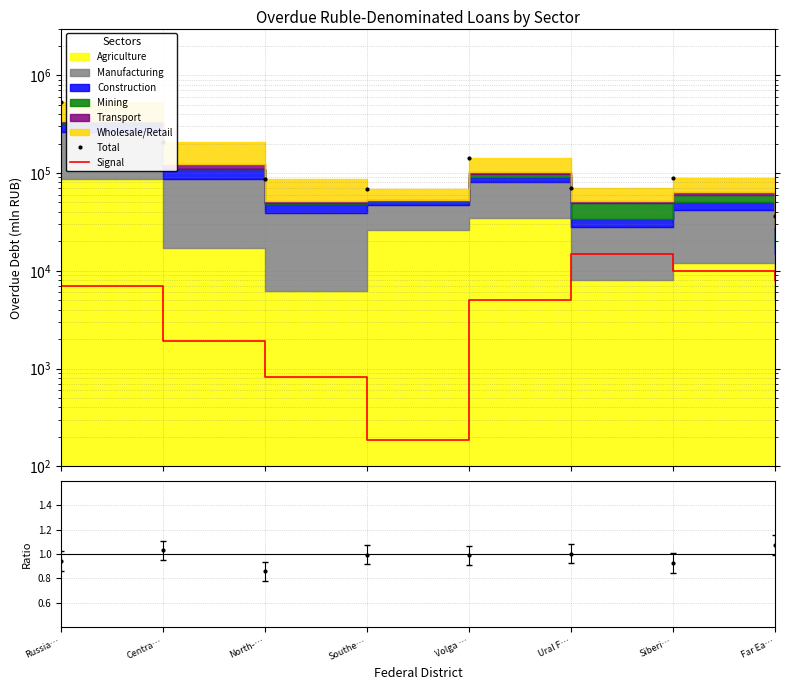

Reading left to right, what are all the values shown in this chart?

Total: Russia…=534424	Centra…=205080	North-…=87496	Southe…=67943	Volga …=142000	Ural F…=70000	Siberi…=89000	Far Ea…=36000
Signal: Russia…=6910	Centra…=1902	North-…=829	Southe…=188	Volga …=5000	Ural F…=15000	Siberi…=10000	Far Ea…=8000